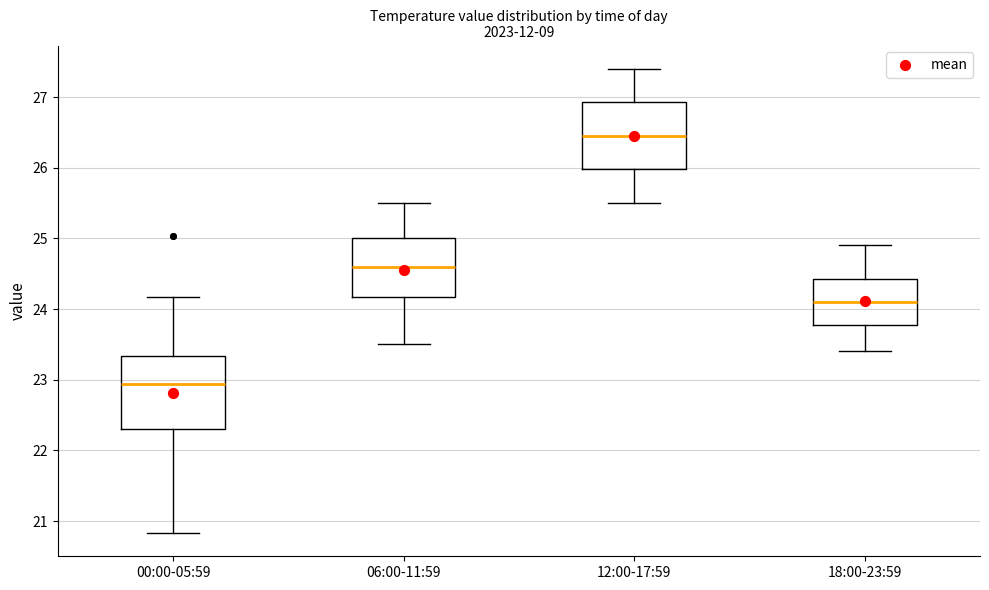

Where does the upper whisker of the box for 18:00-23:59 end on the y-axis? The values are not printed on the chart, so give them approximately, as read against the axis.

24.9